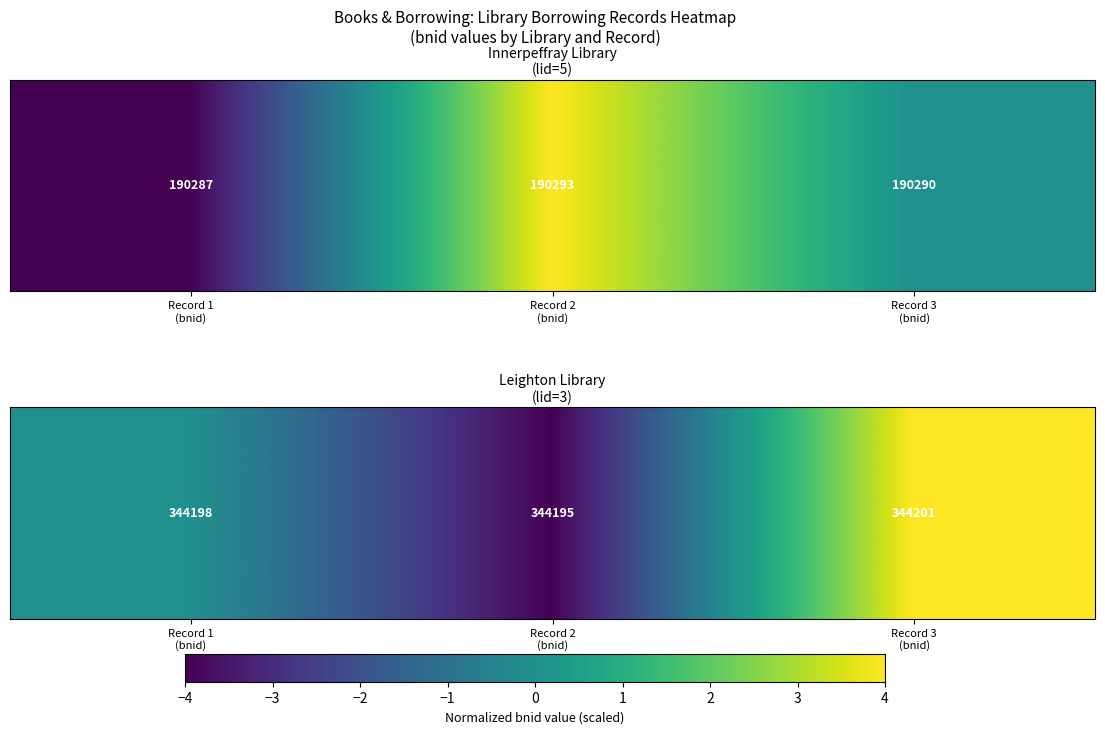

The value at Record 3
(bnid) is 4. True or false?

True